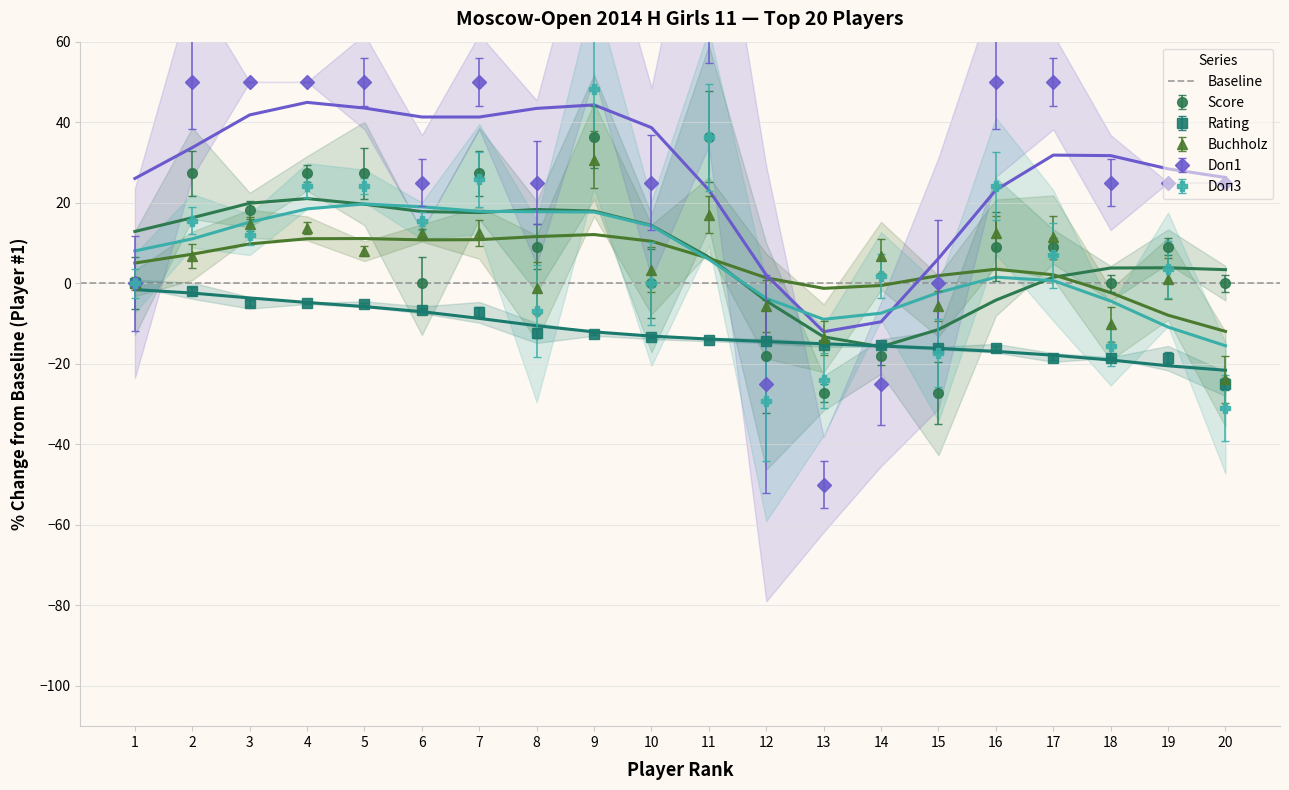

True or false: Buchholz has more than 0 interior local peaks.

True